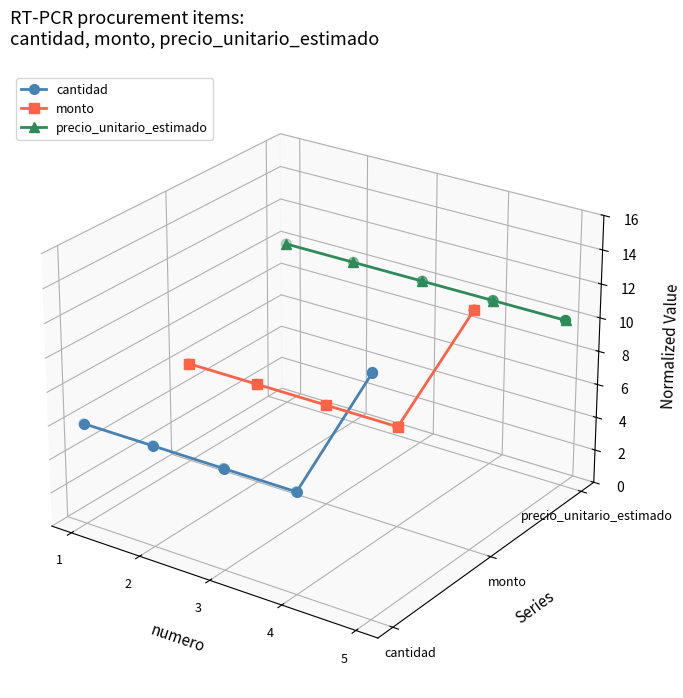

At how many categories does at least one series exceed 0?

5